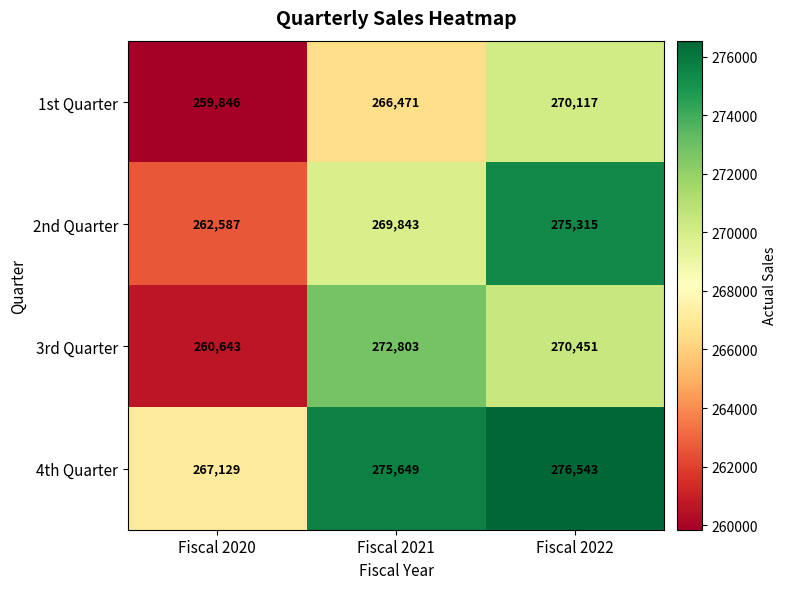

Reading right to left, transcribe all the data shown in this chart.

1st Quarter: 270117	266471	259846
2nd Quarter: 275315	269843	262587
3rd Quarter: 270451	272803	260643
4th Quarter: 276543	275649	267129